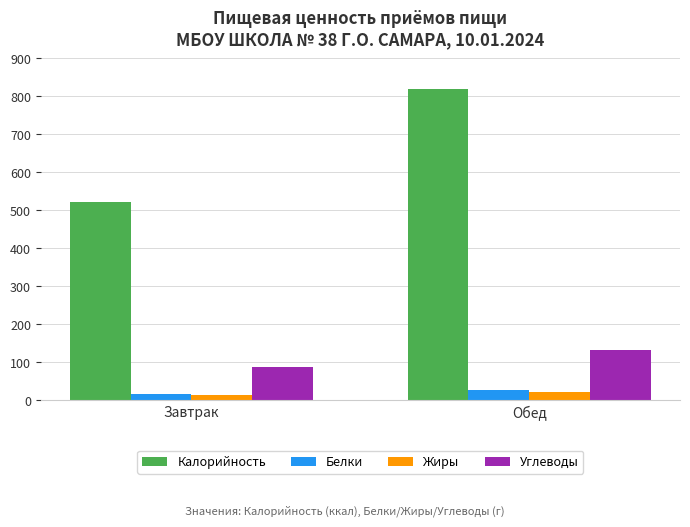

What is the label of the 1st bar from the left?

Завтрак